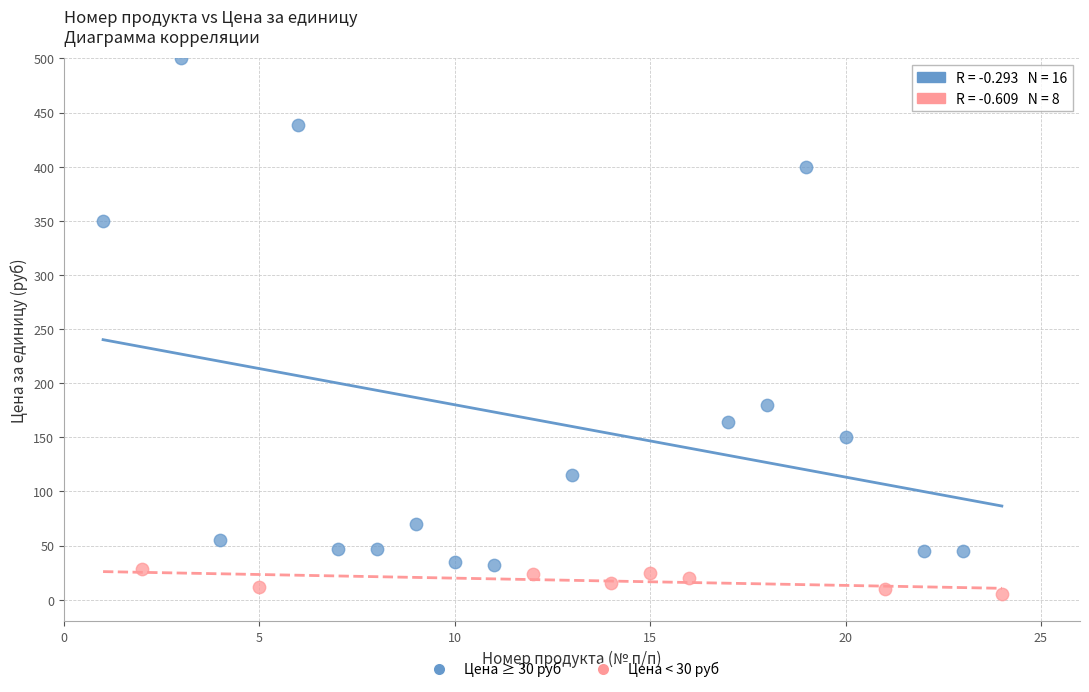

Which series has the largest Y range (max minus min)?

Цена ≥ 30 руб